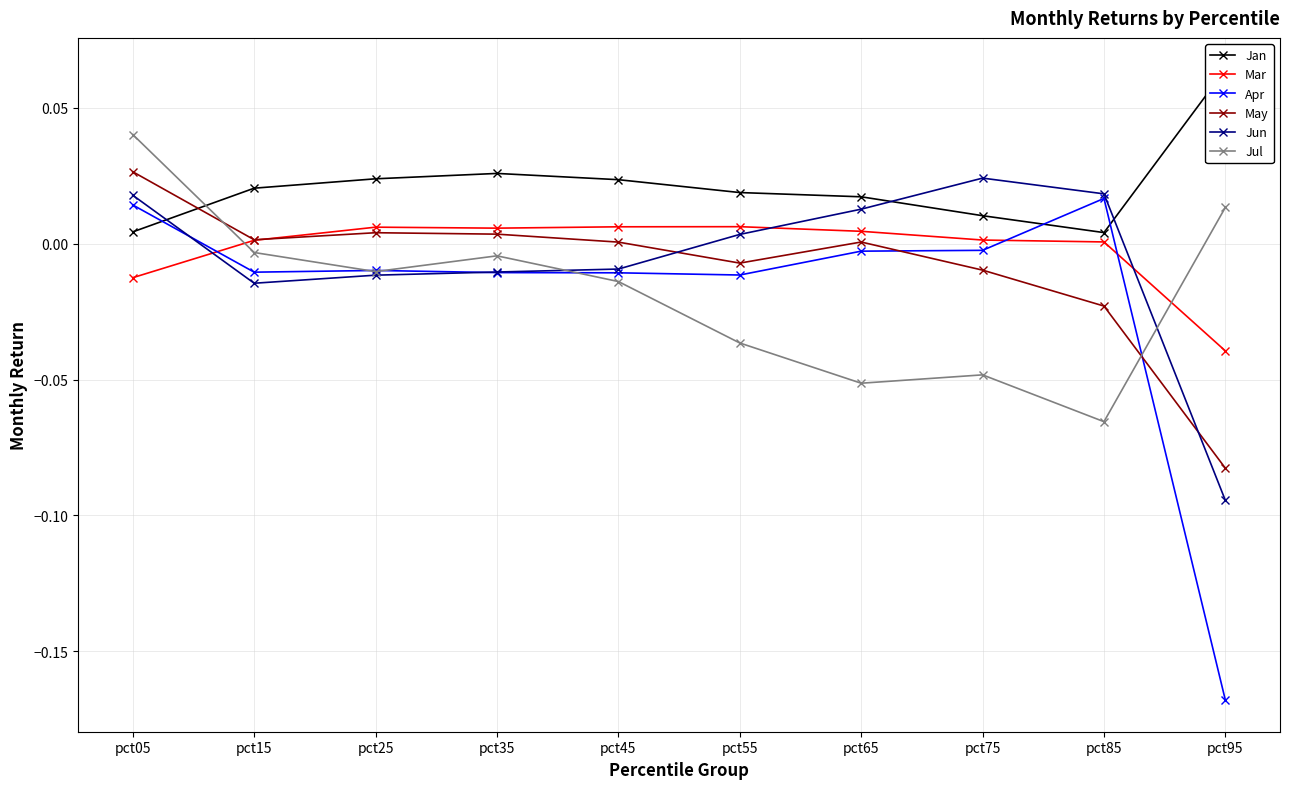

What are all the series names shown in the legend?

Jan, Mar, Apr, May, Jun, Jul